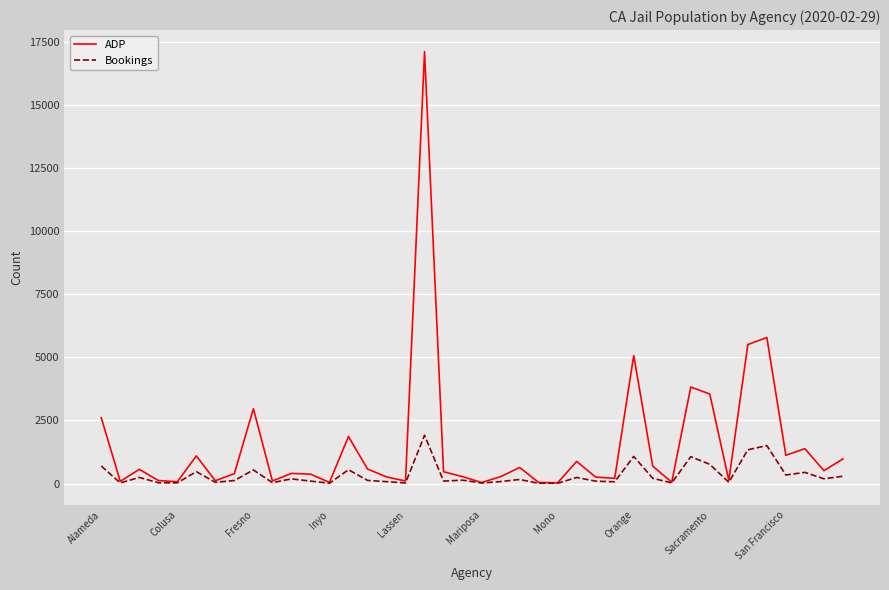

List the series in order of their overall mean, highest first.

ADP, Bookings